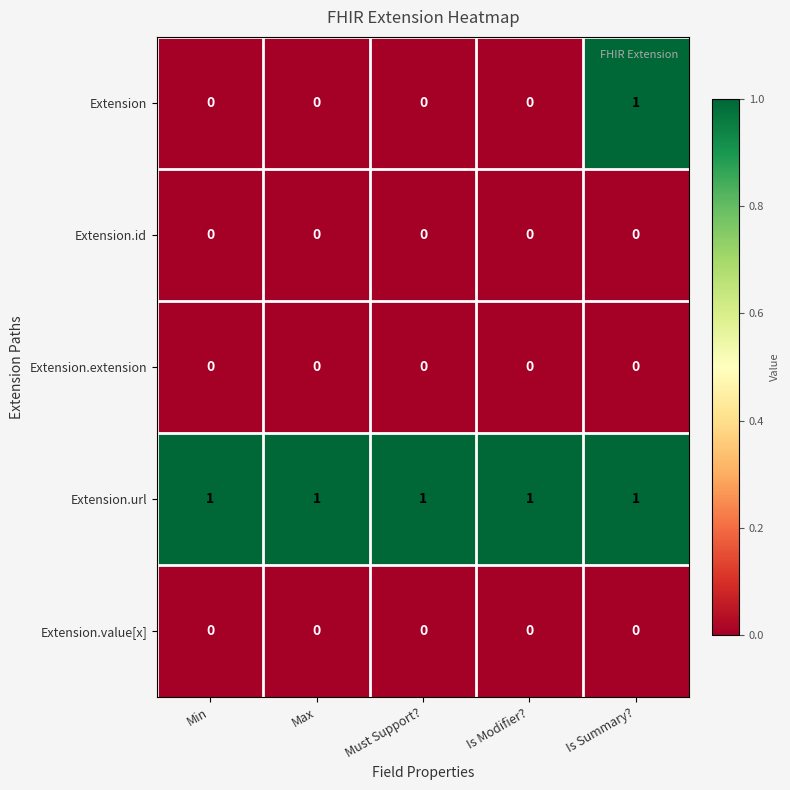

True or false: Extension.url has a value of 1 at Is Modifier?.

True